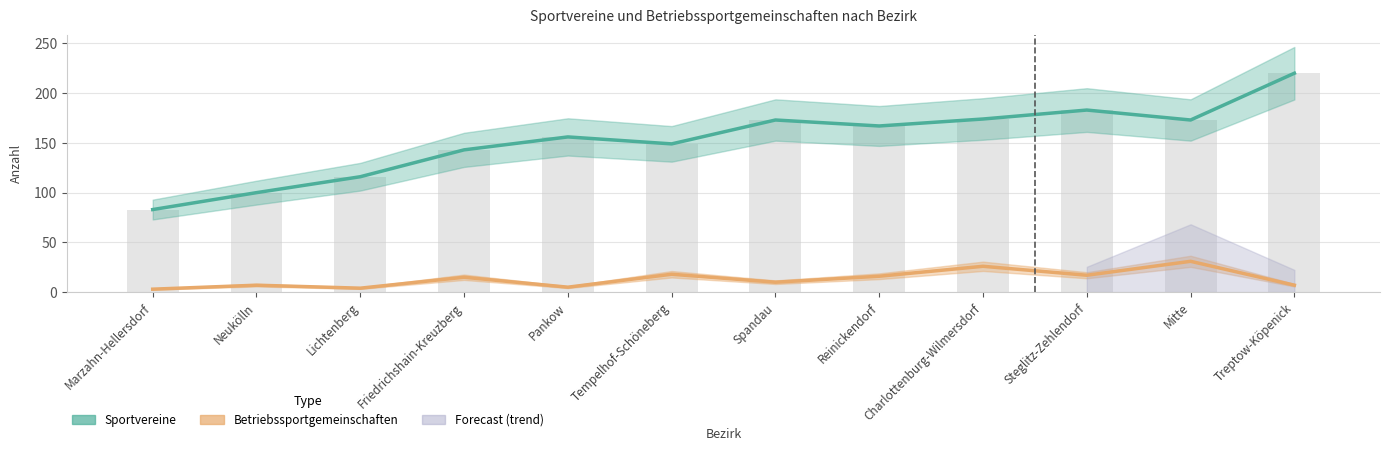

What is the average value of the Betriebssportgemeinschaften series?

13